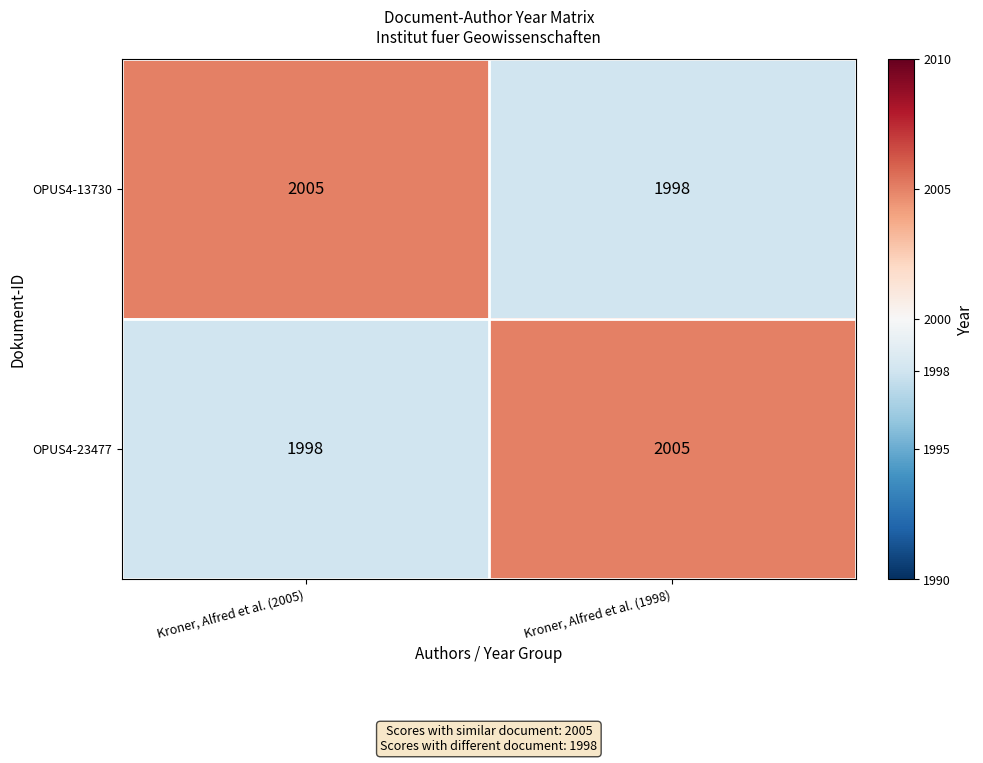

What is the average value of the OPUS4-23477 series?

2002